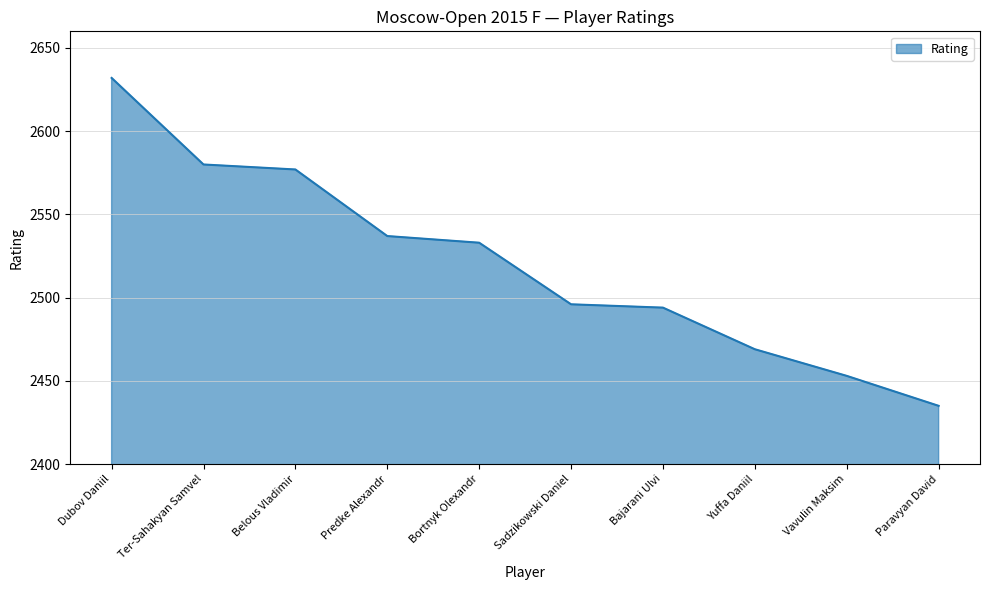

The chart shows a value of 4088 at Sadzikowski Daniel. True or false?

False